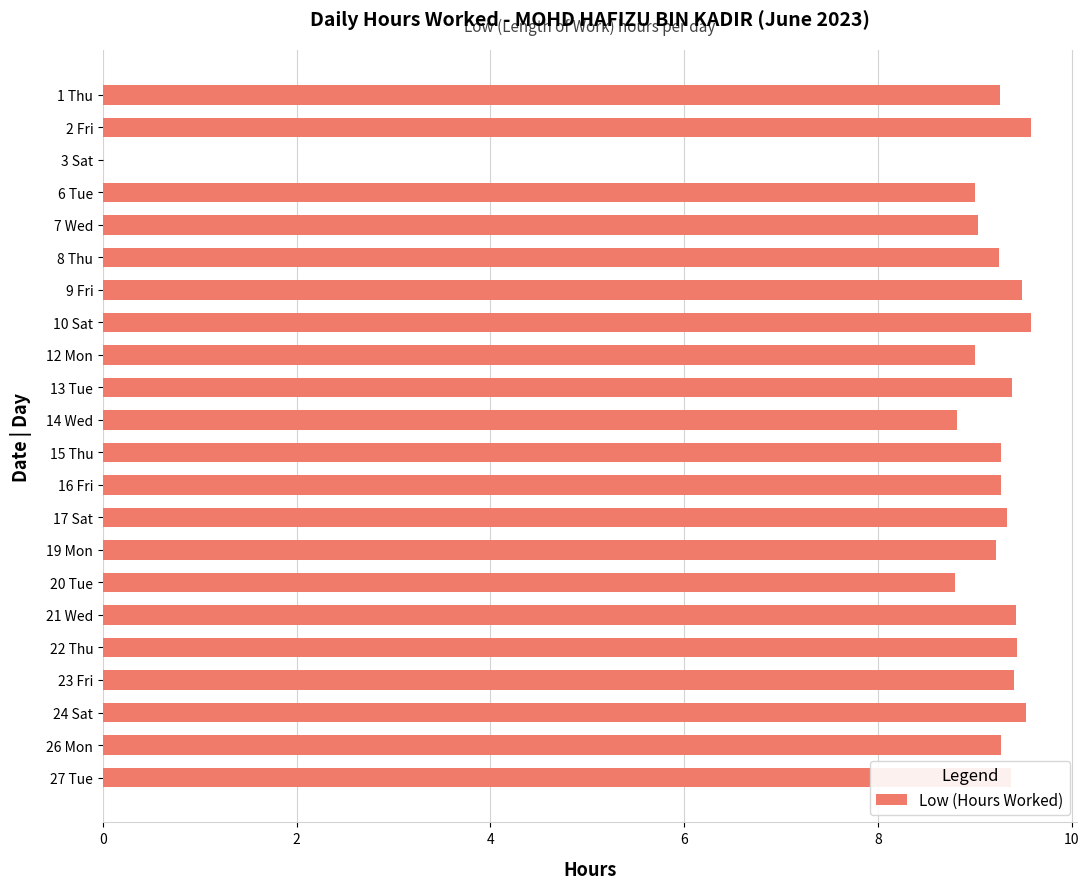

Which has a higher value, 7 Wed or 8 Thu?

8 Thu